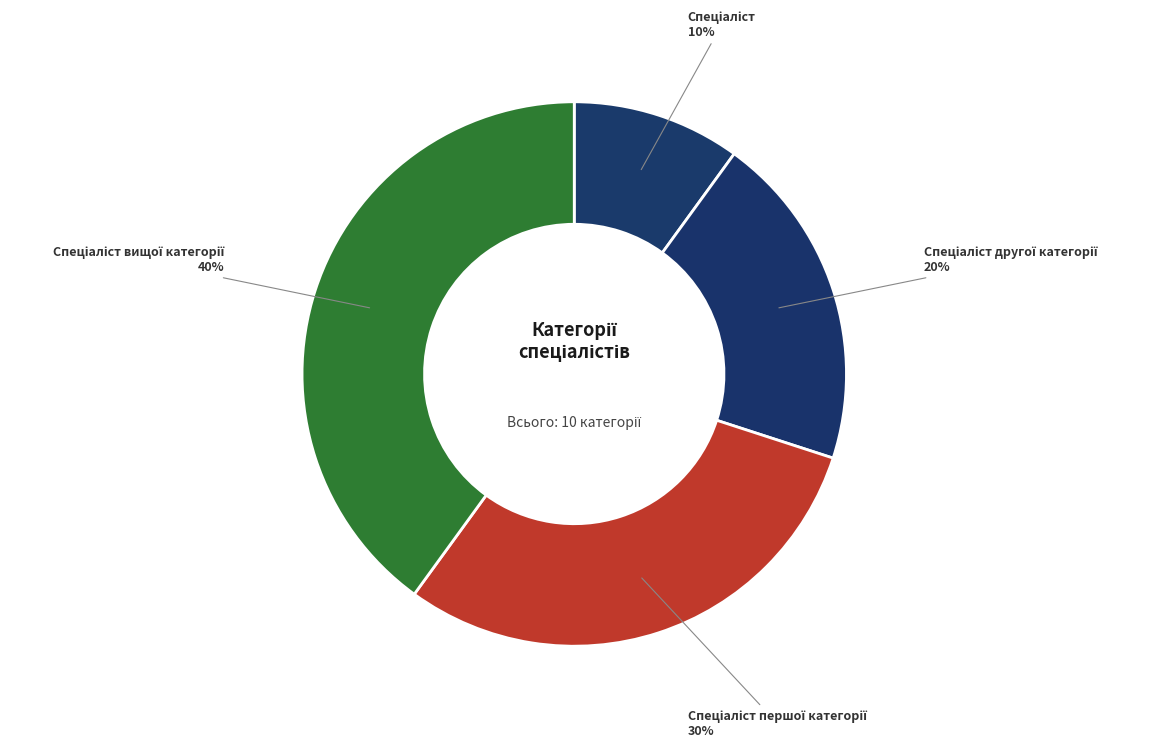

Does any single category account for the majority?

No